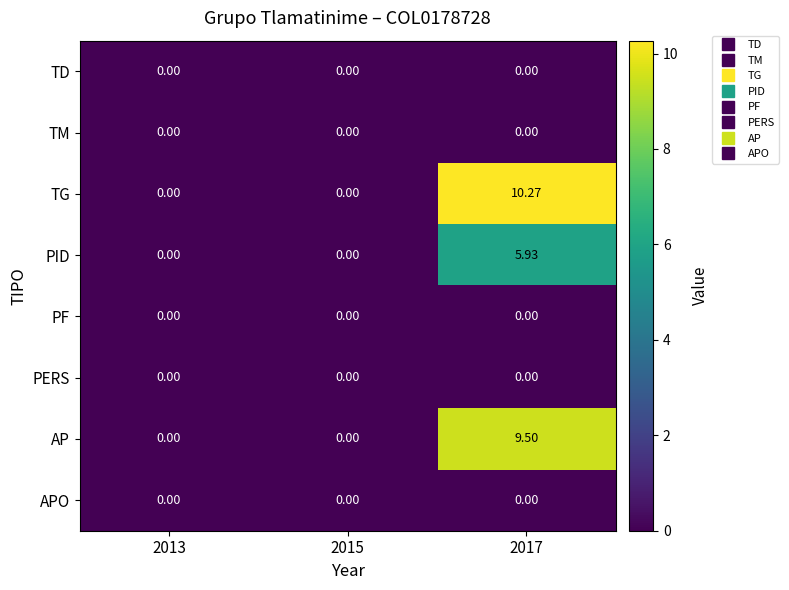

Which series changed the most between 2013 and 2017?

TG